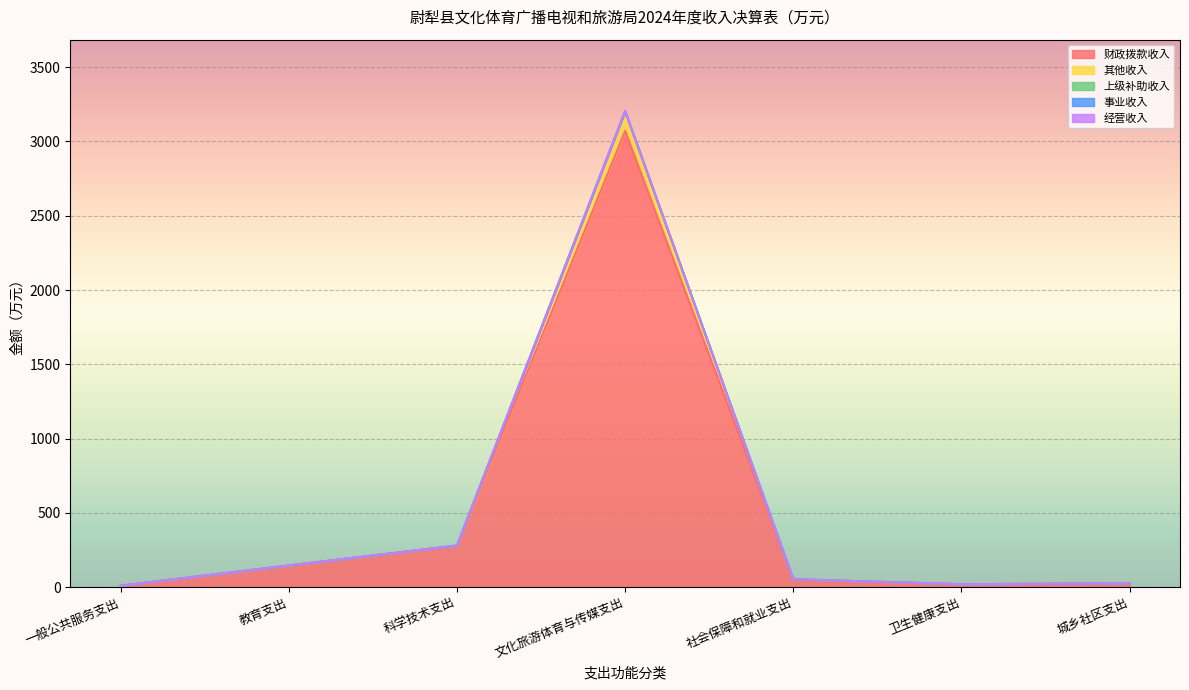

True or false: 事业收入 has more than 0 interior local peaks.

False